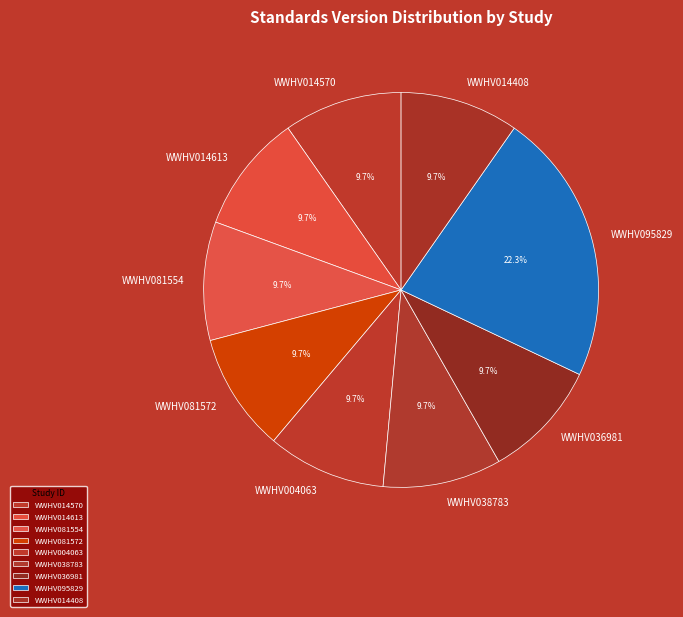

True or false: WWHV038783 accounts for 10% of the total.

True